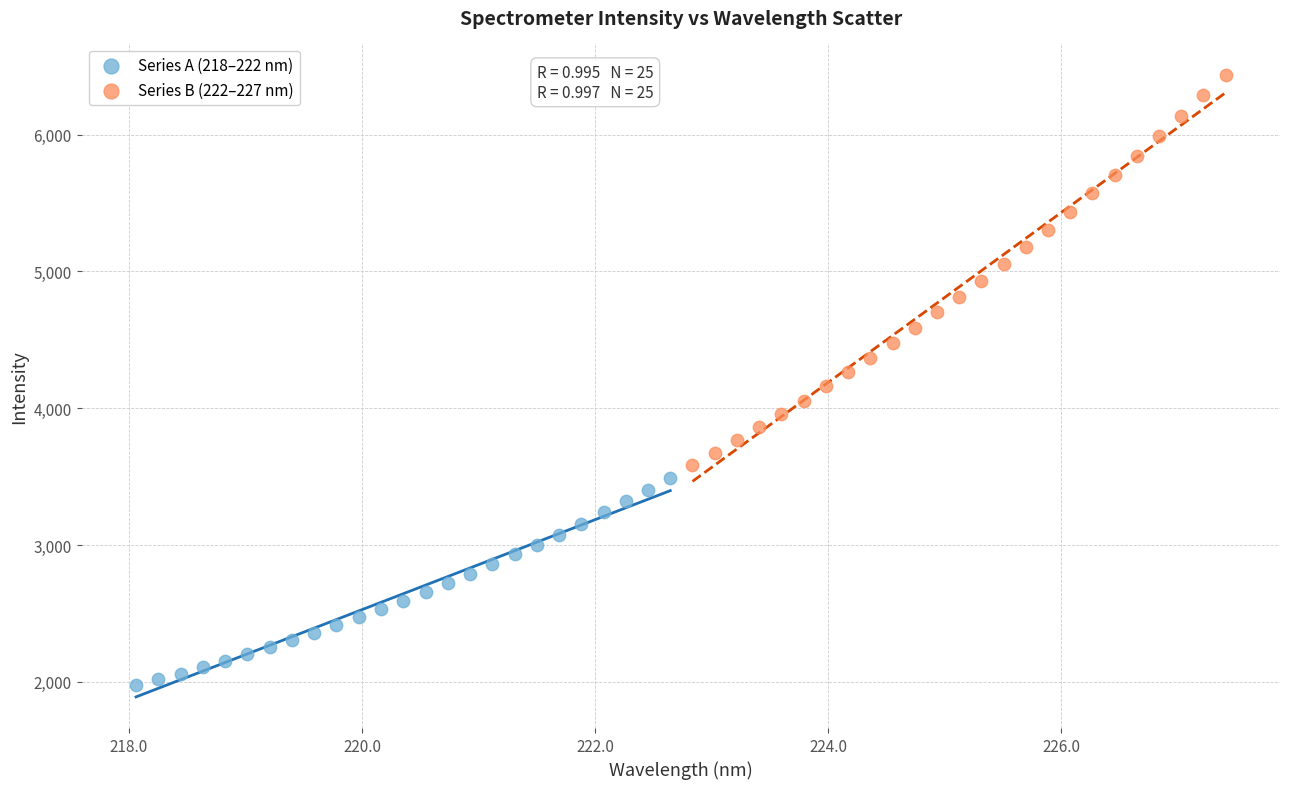

Which series reaches the minimum Y coordinate?

Series A (218–222 nm)